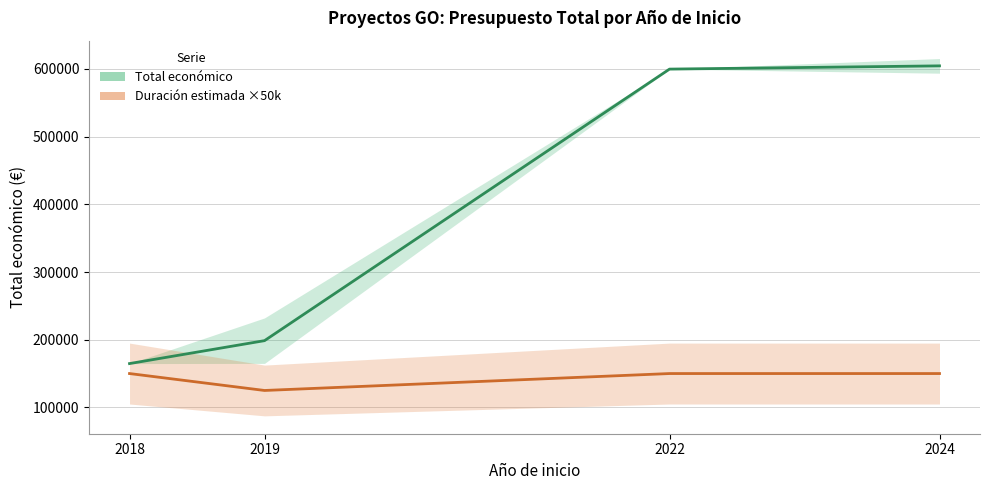

Rank the series by their maximum value, from lowest to highest.

Duración estimada ×50k (media), Total económico (media)